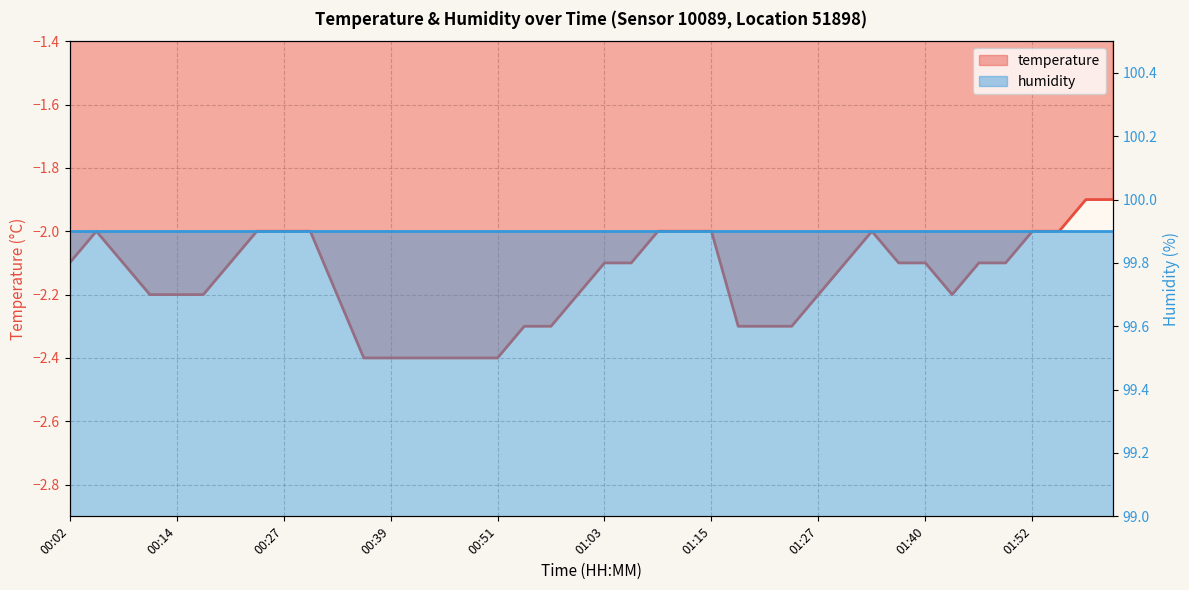

Which has a higher value, 01:09 or 01:24?

01:09